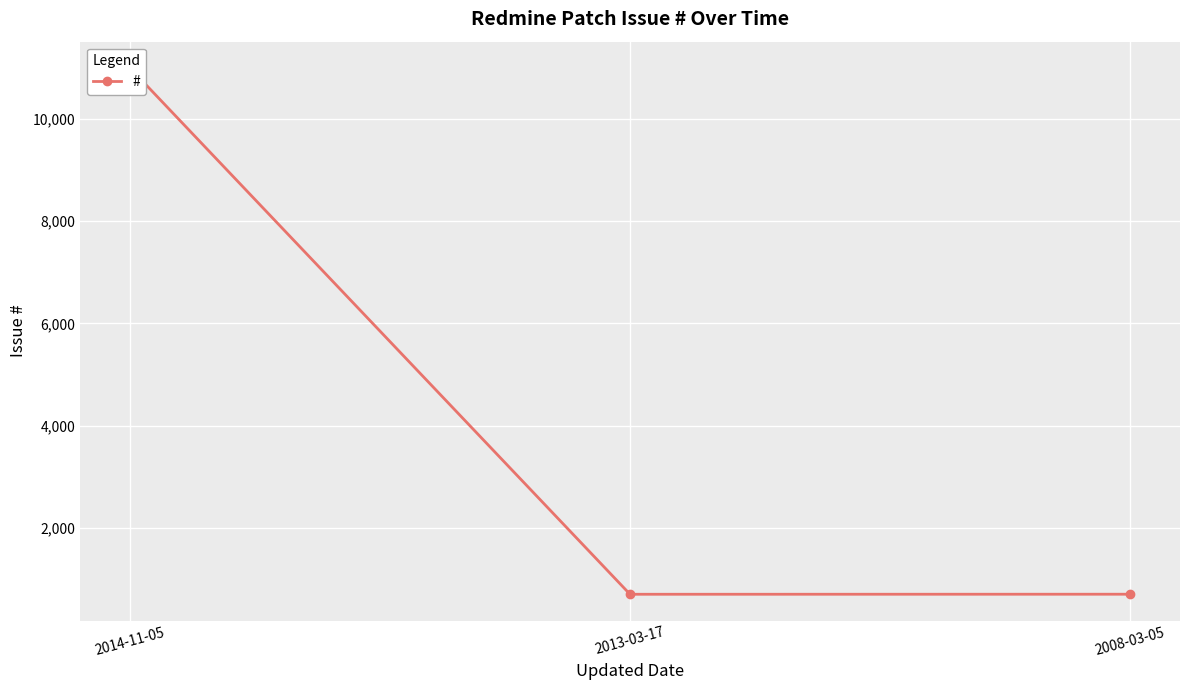

Read the value at 2013-03-17, to the nearest 10.

710